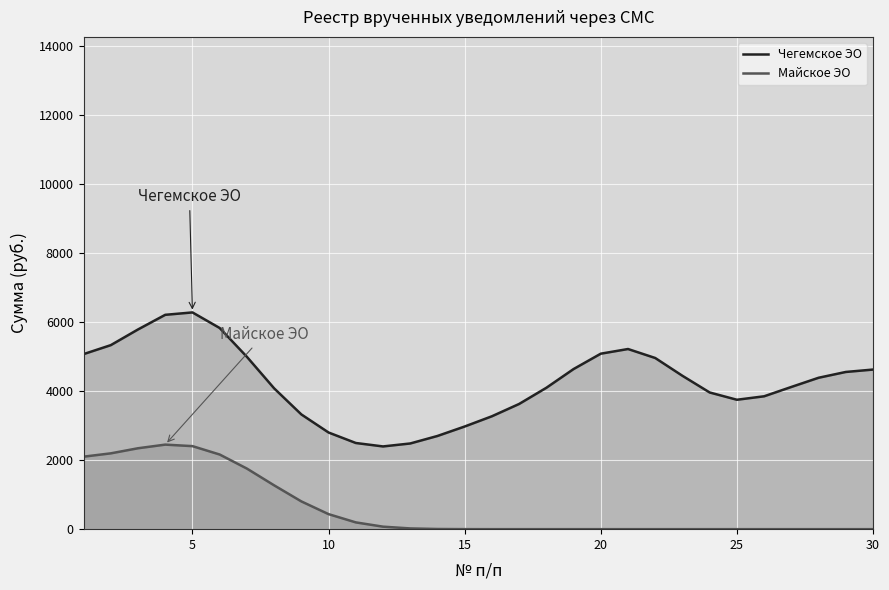

How many values in the Чегемское ЭО series are below 4383?

15